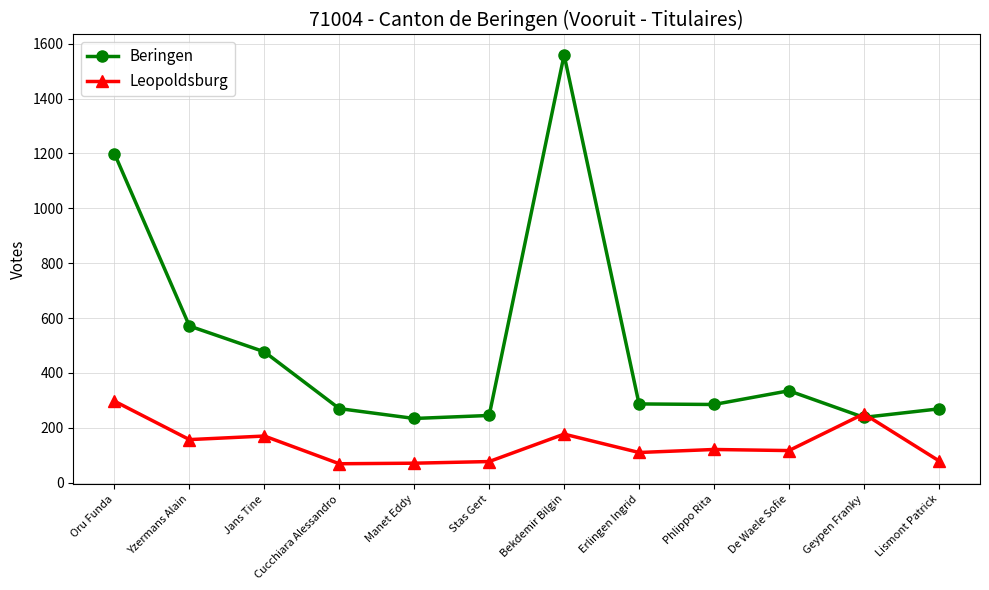

Is the value of Leopoldsburg at Phlippo Rita greater than the value of Beringen at Stas Gert?

No